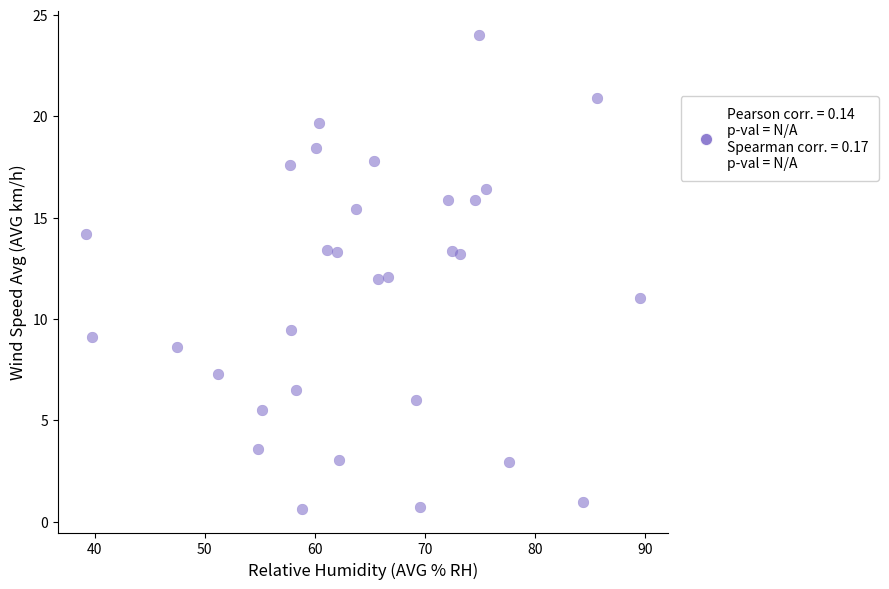

What is the range of X values (max minus min)?

50.3